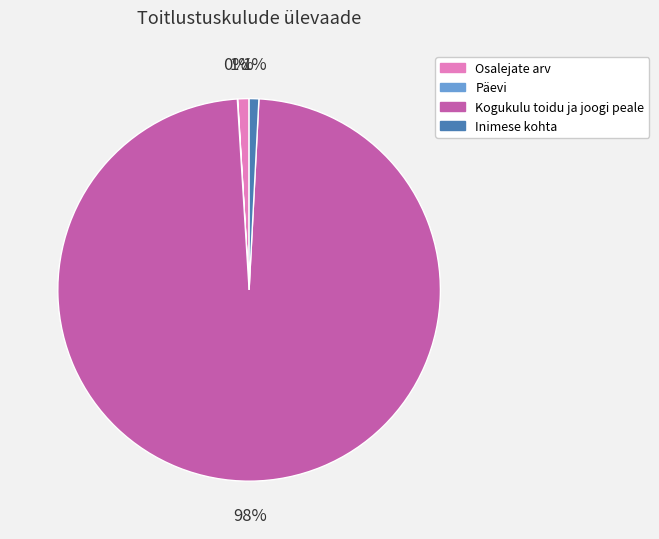

To the nearest percent, what portion does Osalejate arv represent?

1%